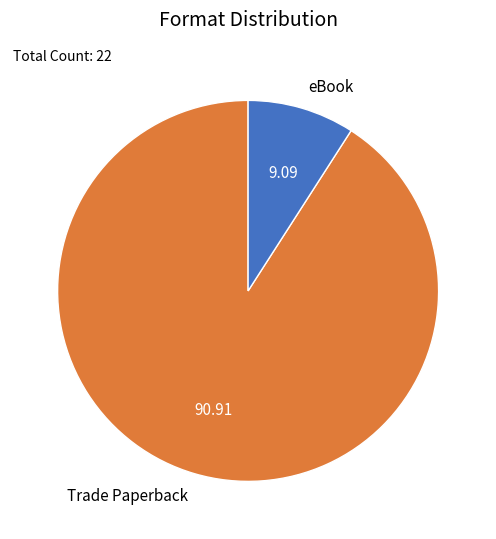

Approximately how many times larger is the value at eBook compared to Trade Paperback?

0.1